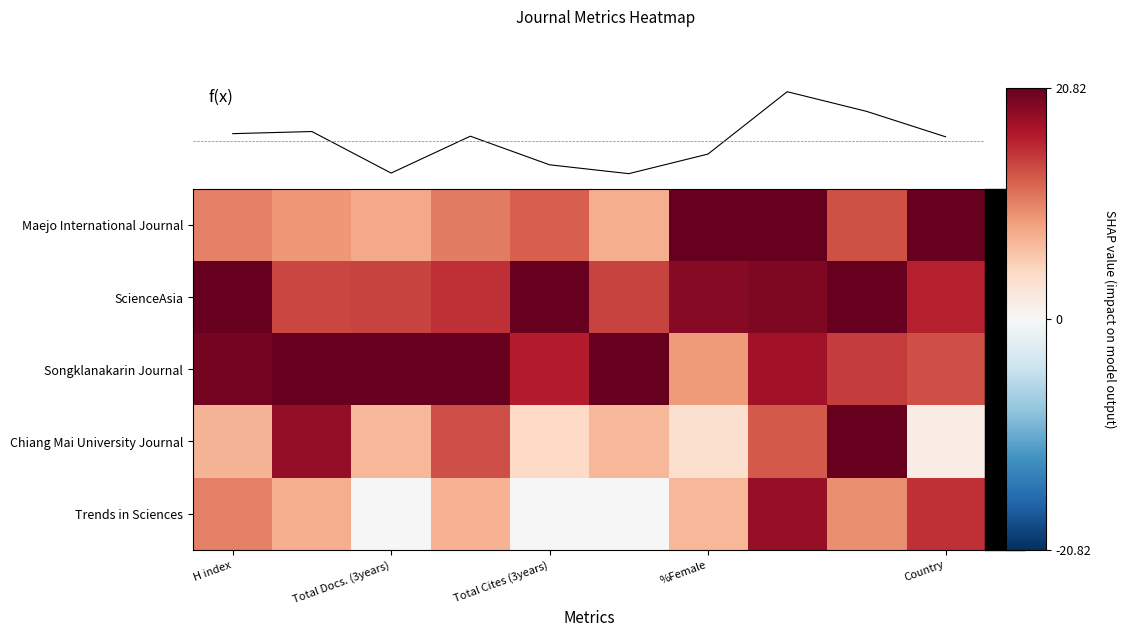

What is the sum of all ScienceAsia values?

8.4